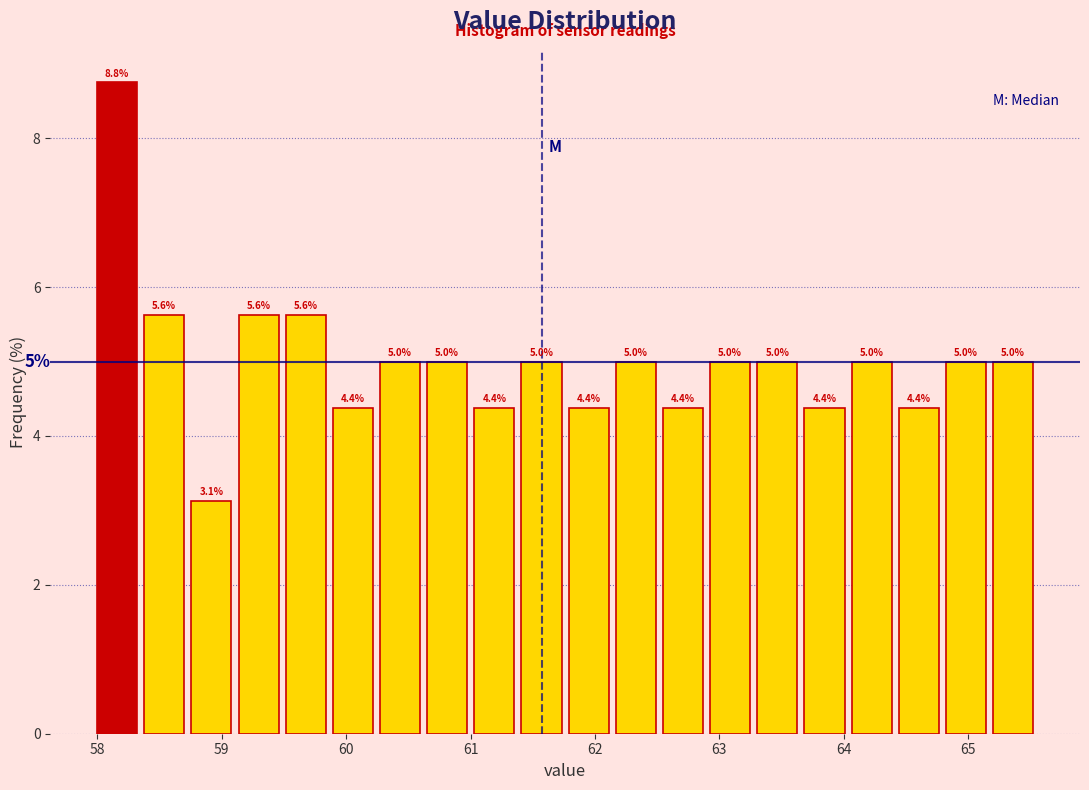

Around what value on the x-axis is the tallest bar? Give the approximate position of its centre, as read against the axis.

58.2